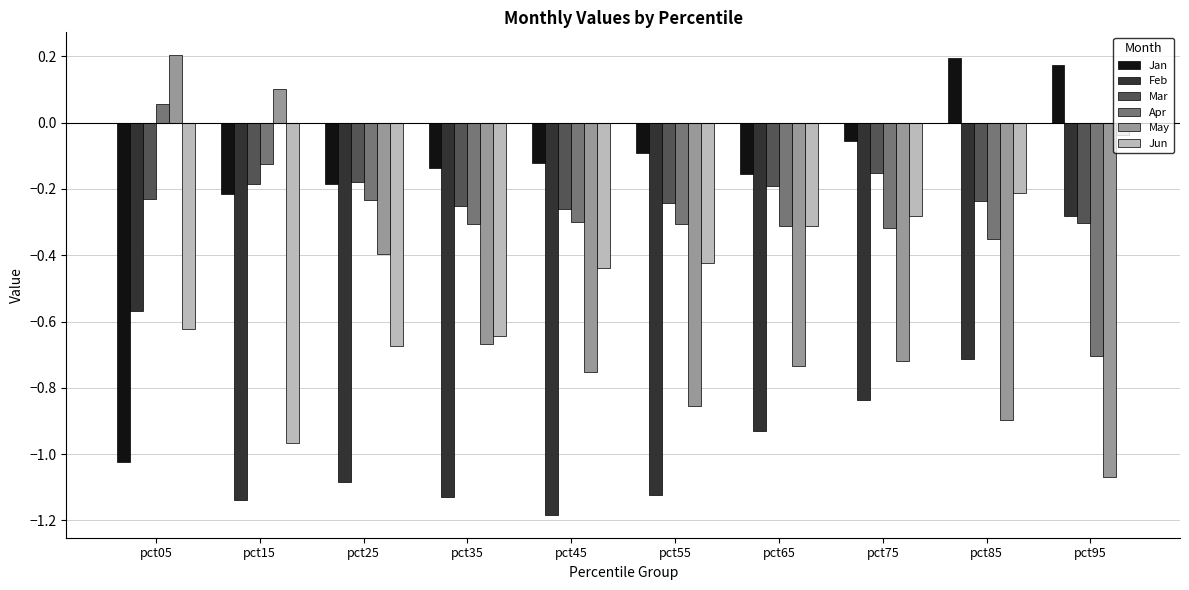

Where does the Jan series first go above 0?

pct85